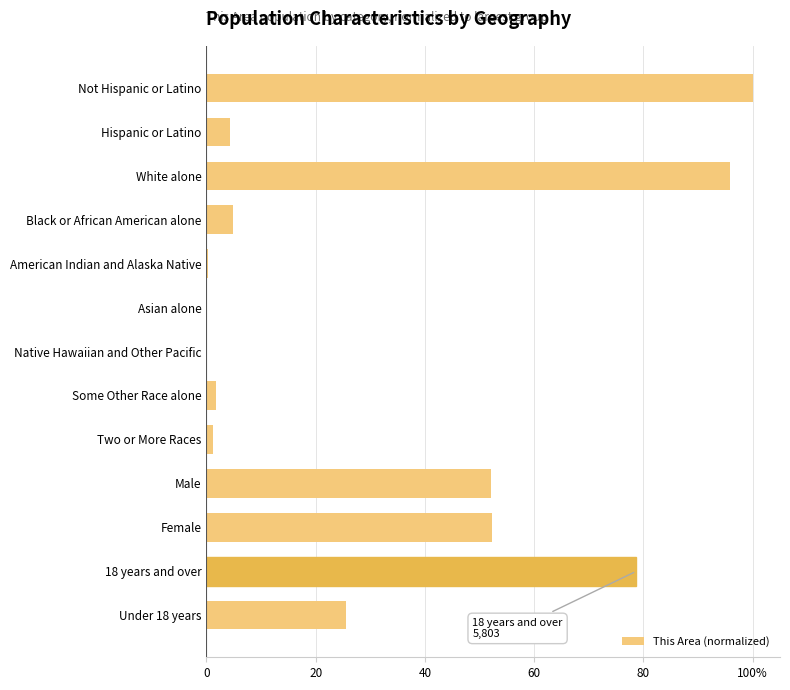

Are the bars horizontal?

Yes